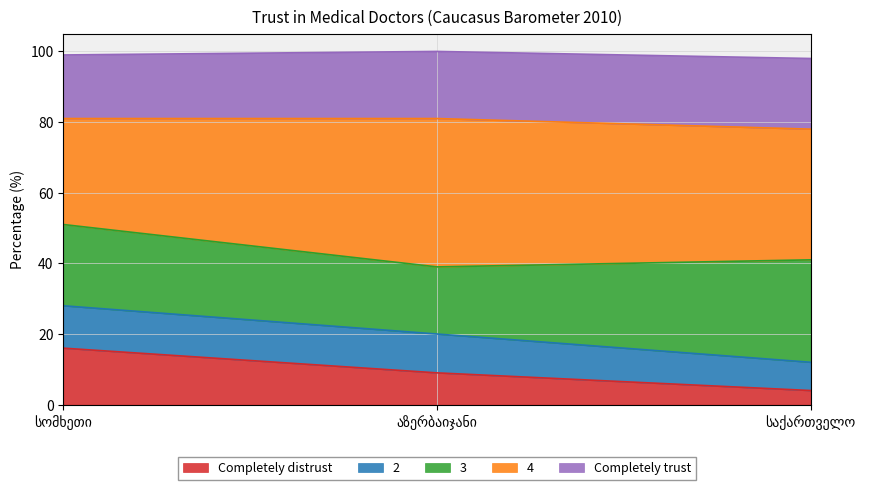

Does the chart have visible grid lines?

Yes